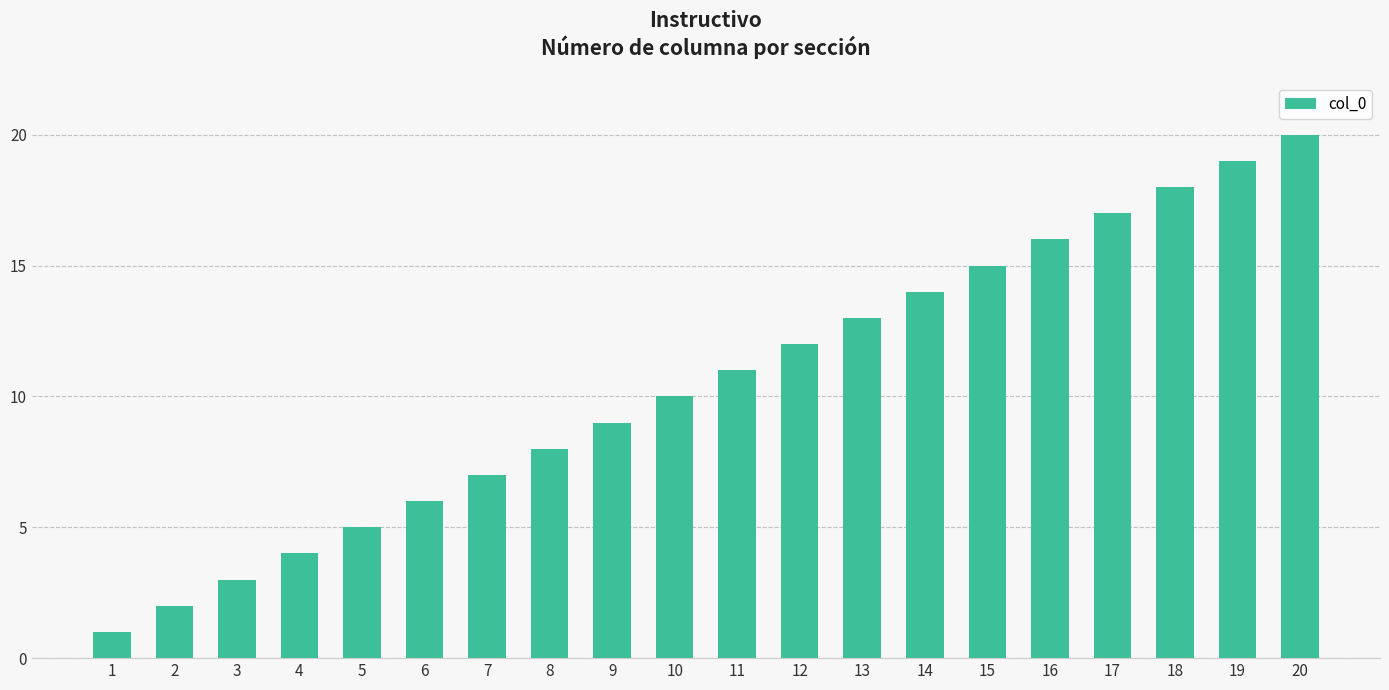

Which has a higher value, 6 or 1?

6